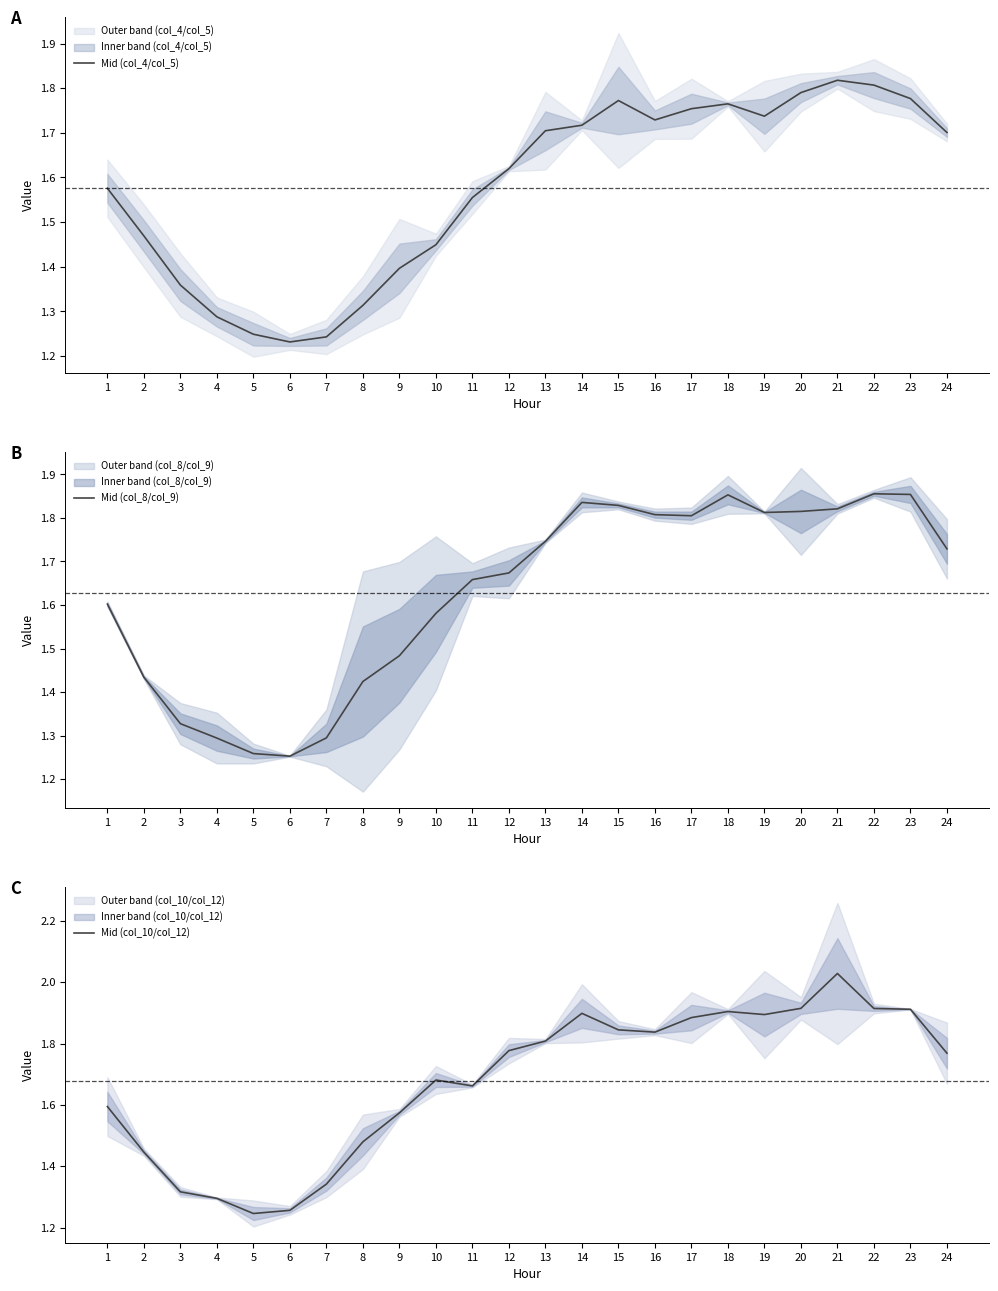

The Mid (col_4/col_5) series shows 1.0 at 23. True or false?

False